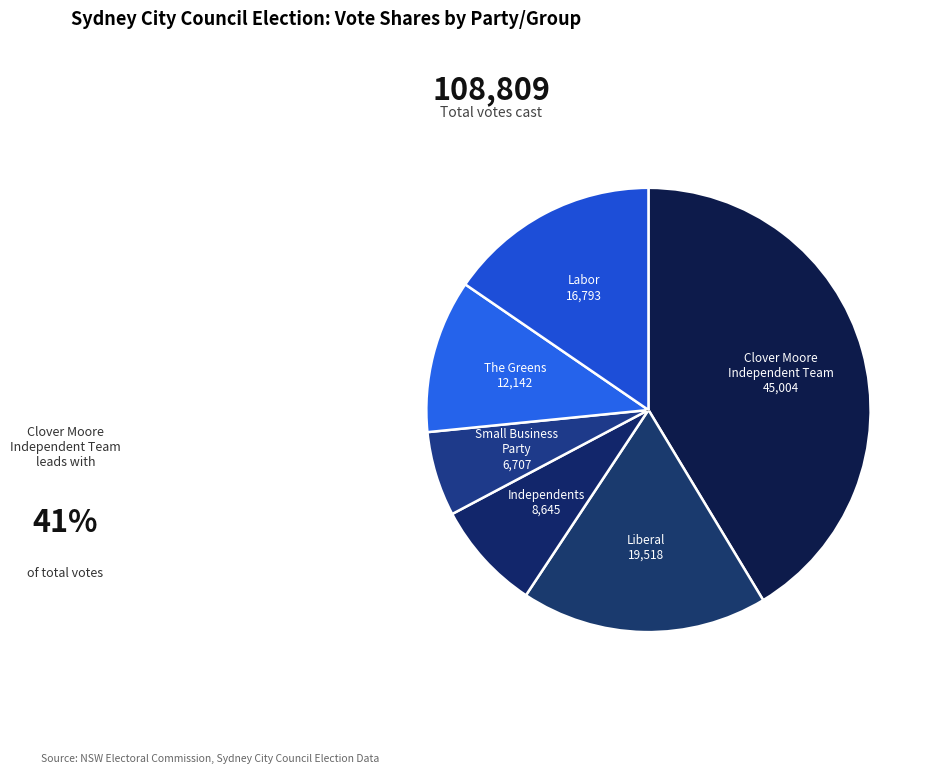

How many slices are in this pie chart?

6